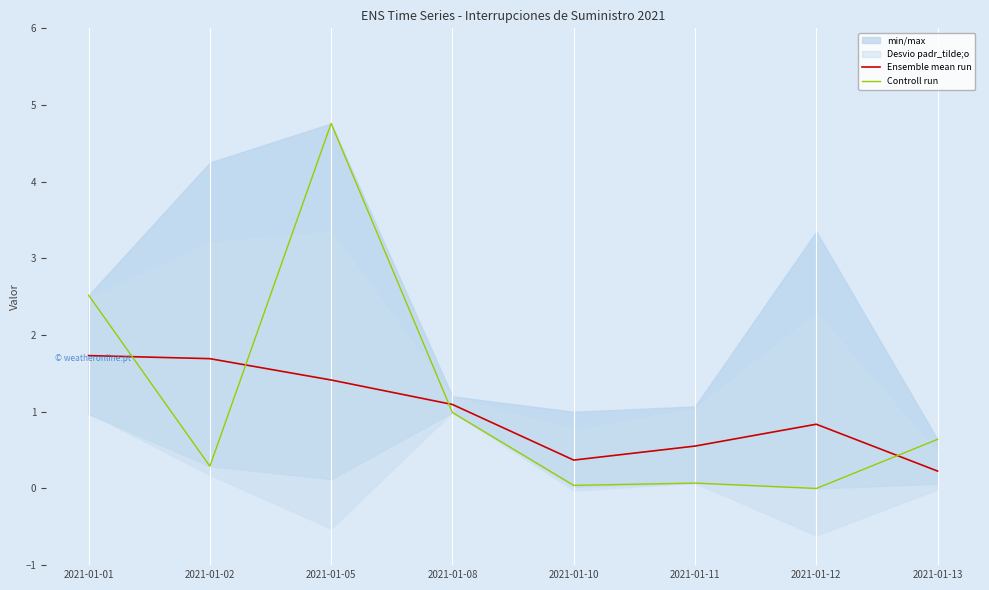

Does the chart display data point markers on the line(s)?

No